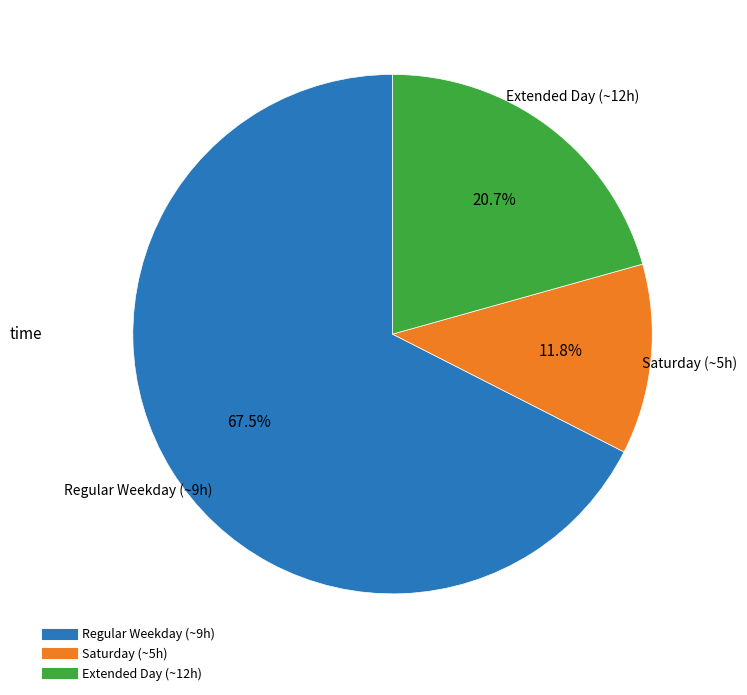

Is there a majority slice in this chart?

Yes